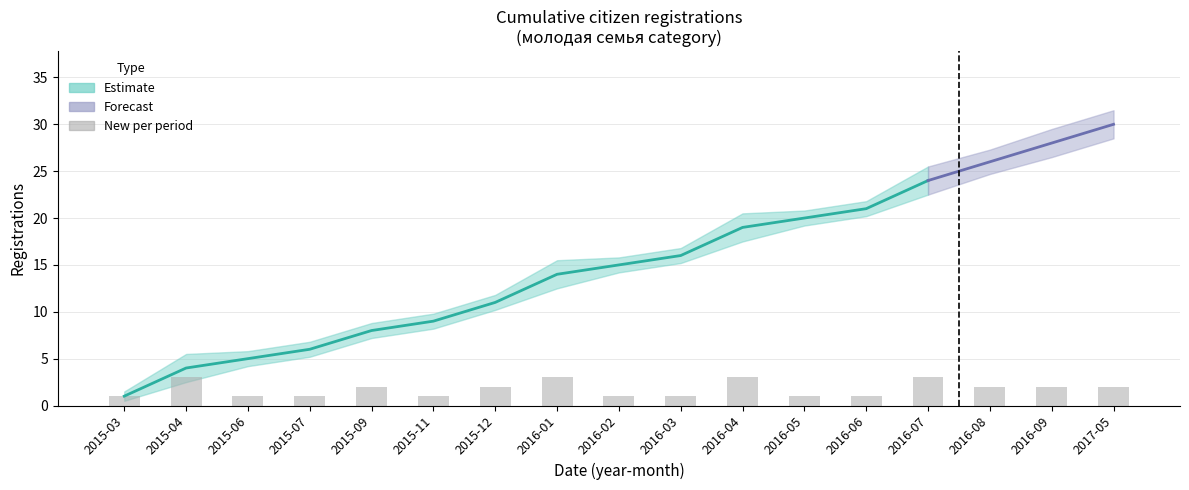

How many values are between 1 and 2?

13